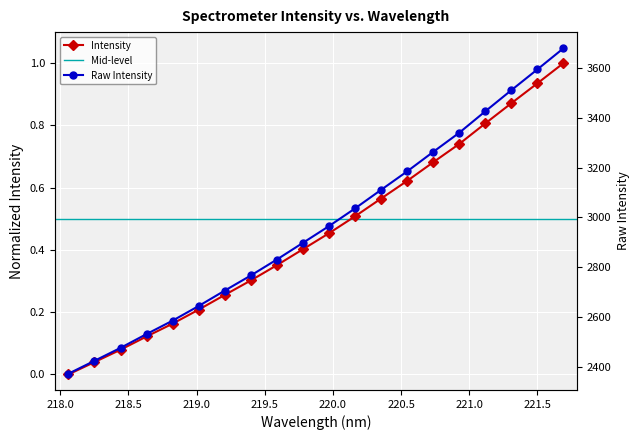

What is the sum of all values?

9.1